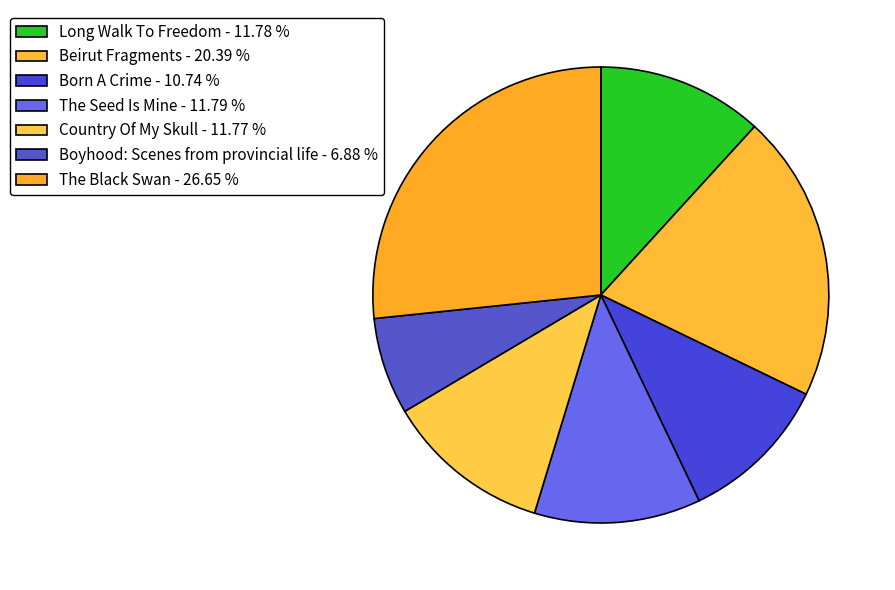

The Boyhood: Scenes from provincial life slice represents 7% of the pie. True or false?

True